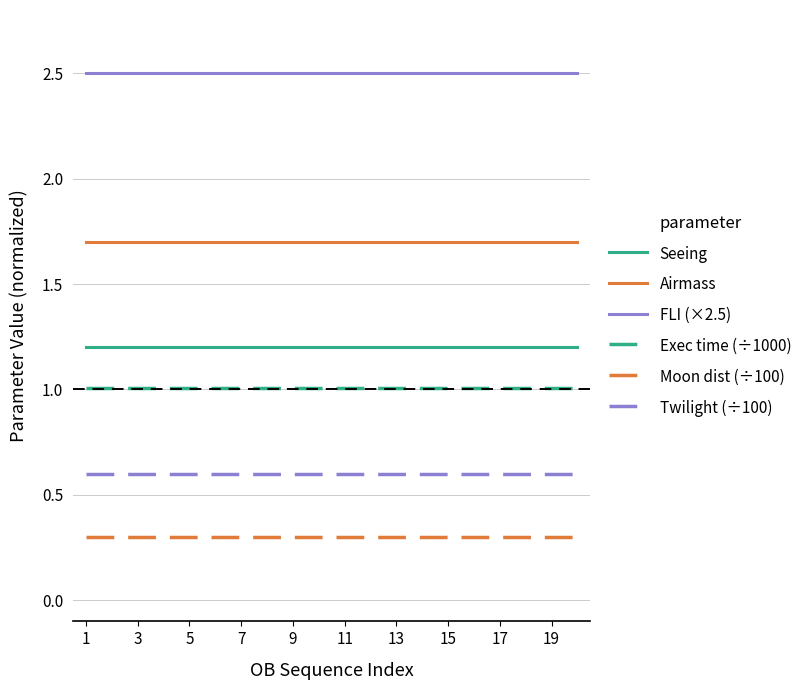

What is the sum of all Moon dist (÷100) values?

6.0